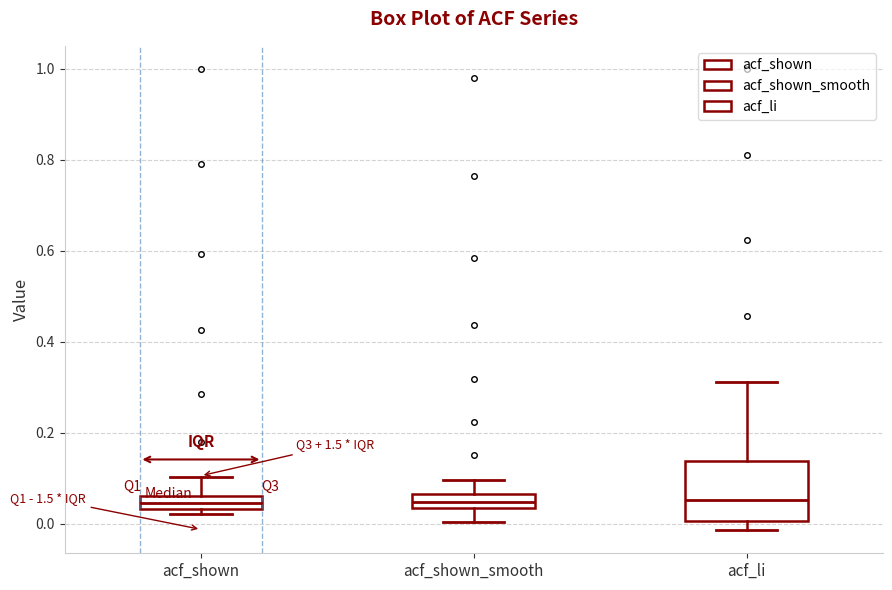

Comparing the boxes themselves (not the whiskers), which one is the tallest?

acf_li